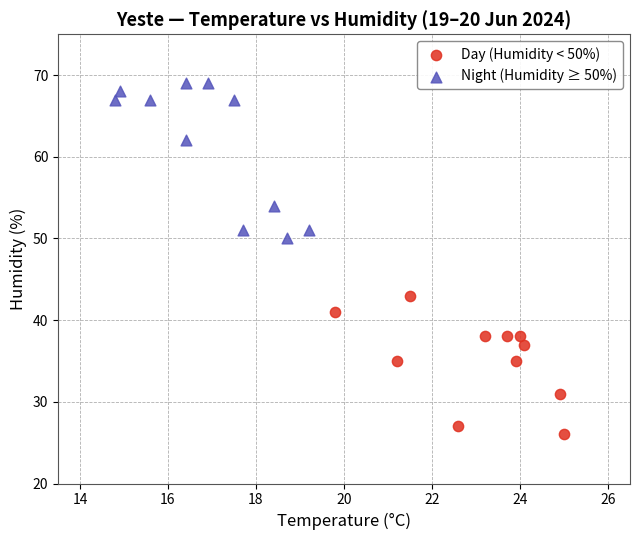

Which series reaches the maximum Y coordinate?

Night (Humidity ≥ 50%)